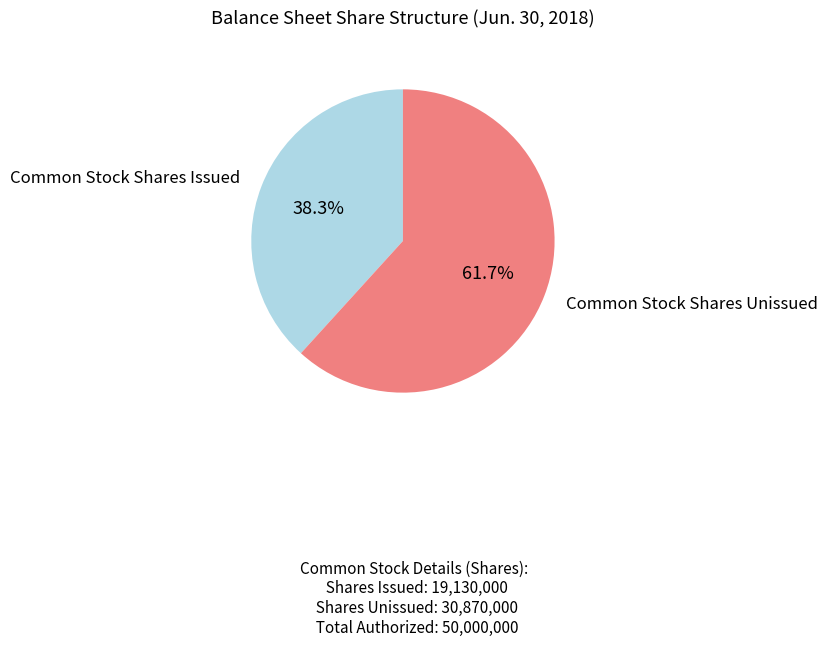

Is there a majority slice in this chart?

Yes